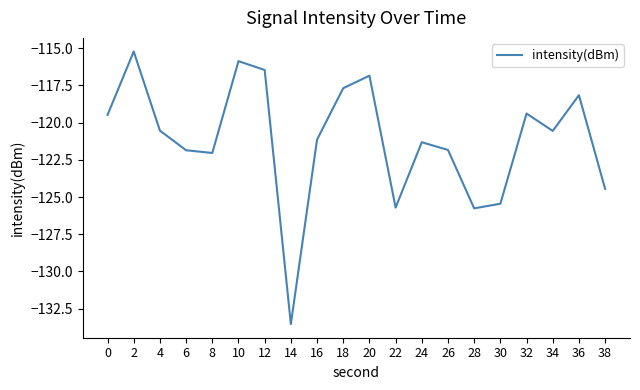

What is the smallest value displayed?

-133.5